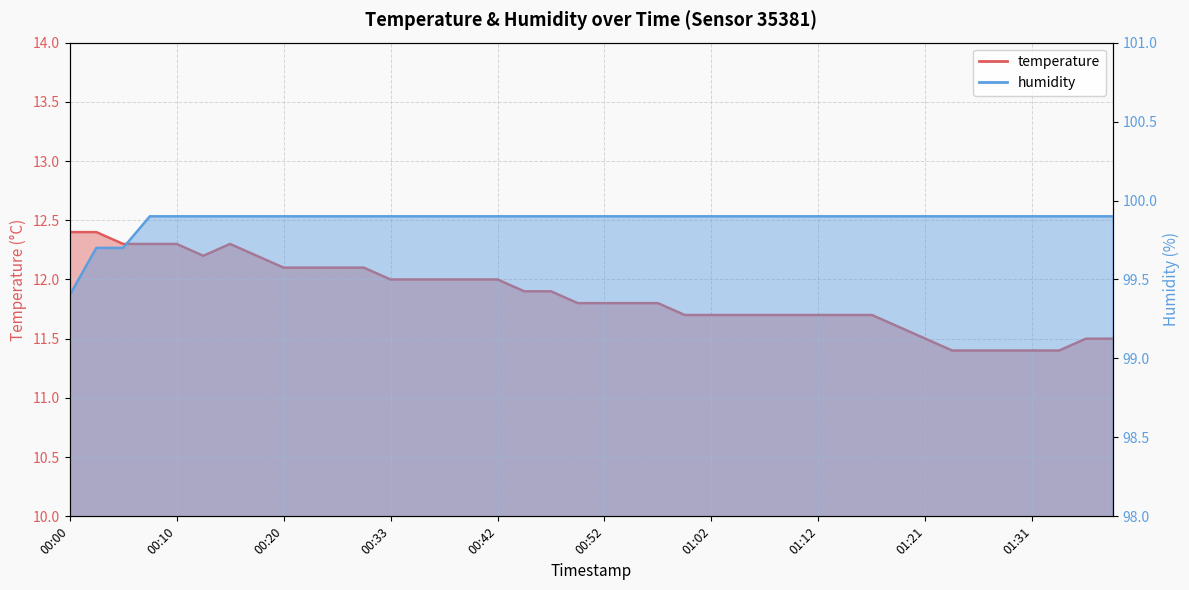

Rank the categories by humidity value from highest to lowest.

00:08, 00:10, 00:13, 00:15, 00:17, 00:20, 00:22, 00:25, 00:27, 00:33, 00:35, 00:37, 00:40, 00:42, 00:45, 00:47, 00:50, 00:52, 00:55, 00:57, 00:59, 01:02, 01:04, 01:07, 01:09, 01:12, 01:14, 01:16, 01:19, 01:21, 01:24, 01:26, 01:29, 01:31, 01:34, 01:36, 01:39, 00:03, 00:05, 00:00